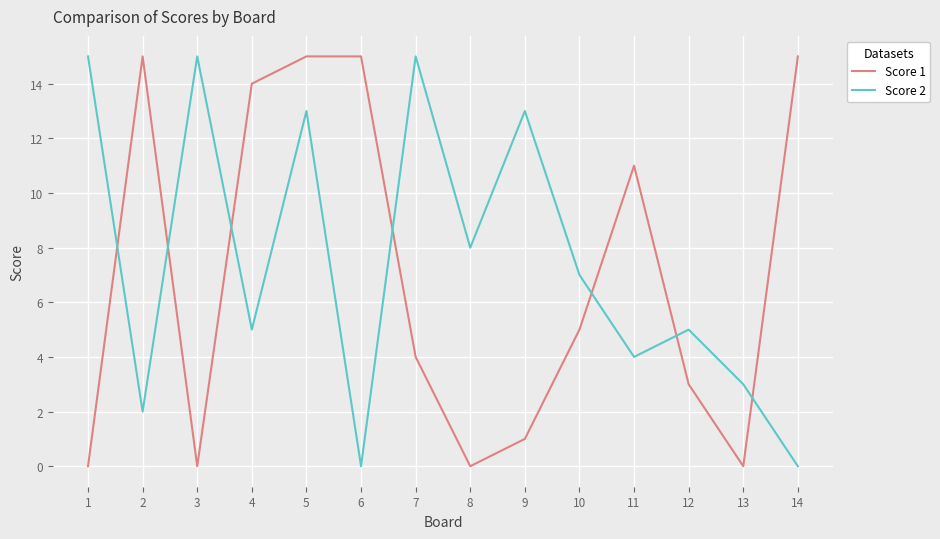

At 9, list the series in order from smallest to largest.

Score 1, Score 2